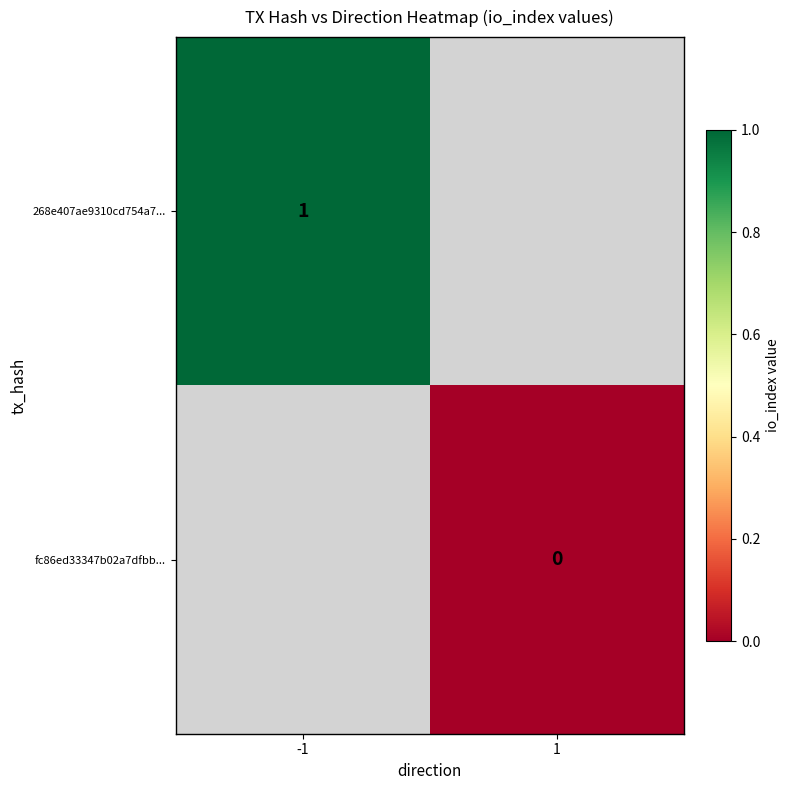

How many distinct data groups are displayed?

2